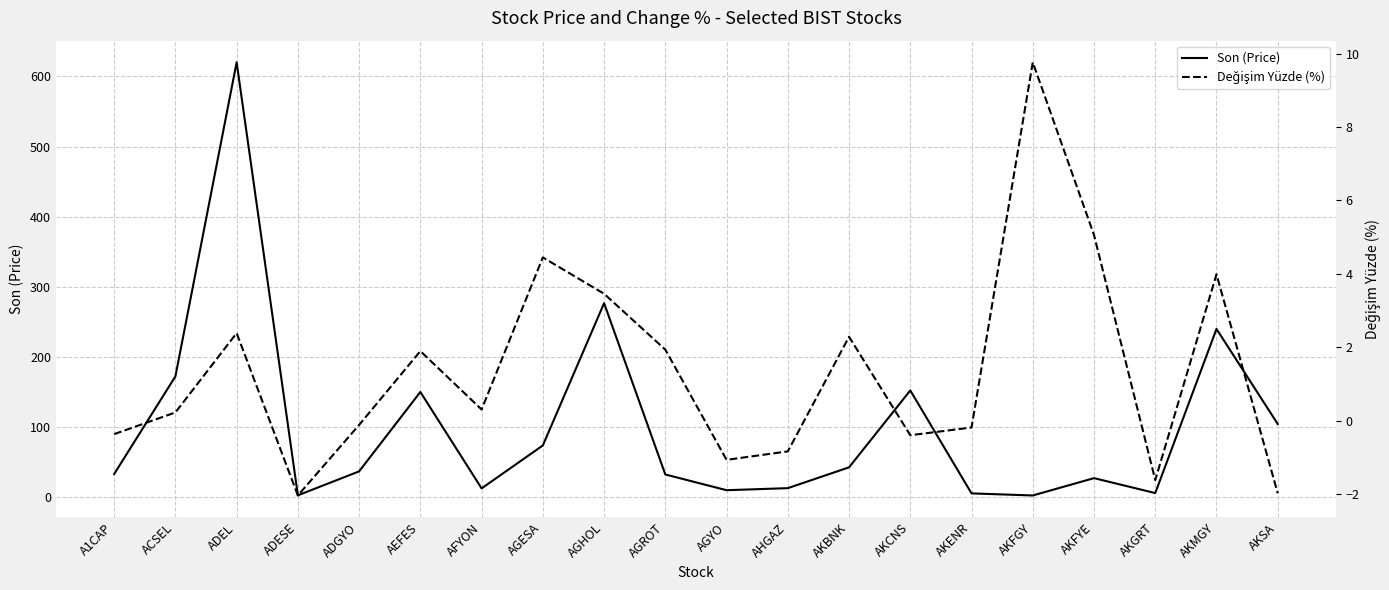

Where does the Son (Price) series first go above 37?

ACSEL